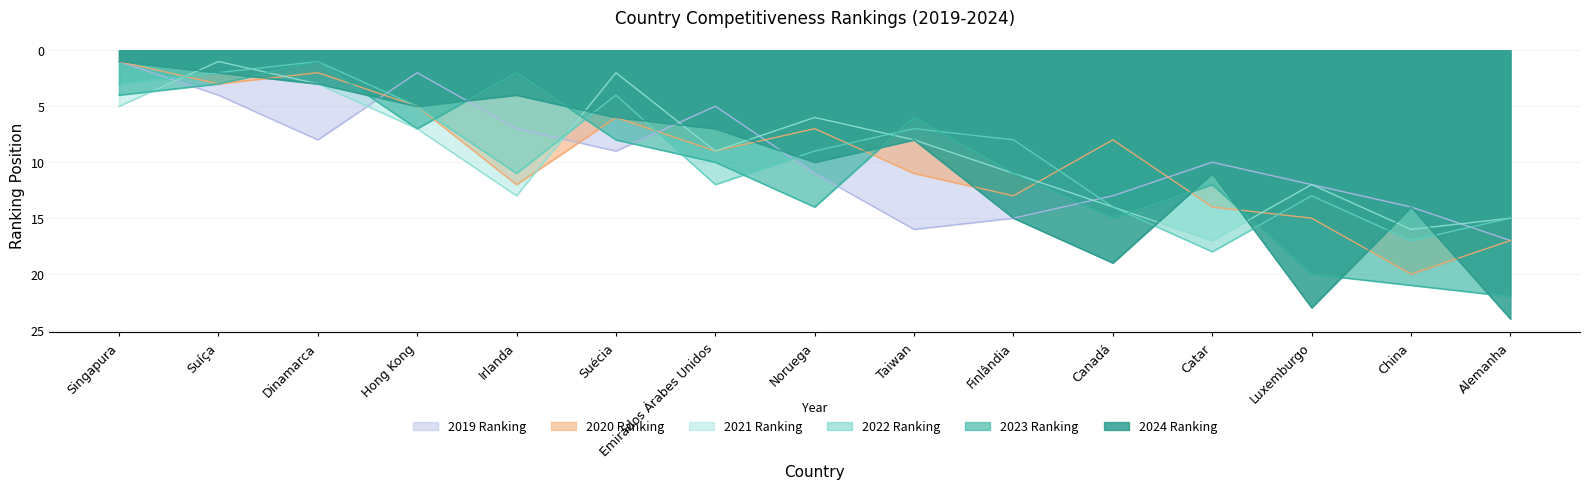

What value does the 2020 series have at Canadá, to the nearest 10?

10